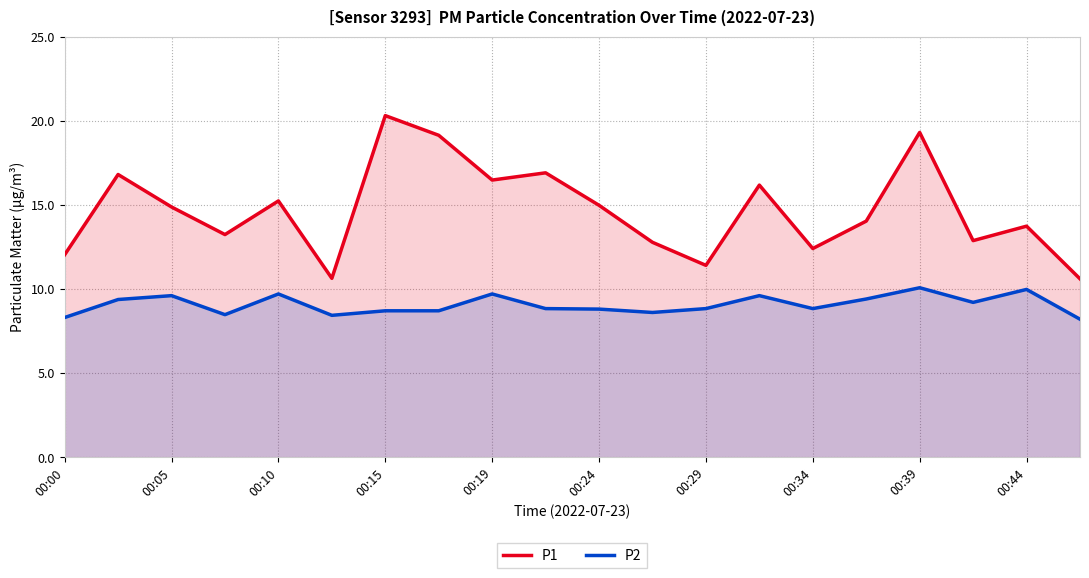

How many data points does each series have?

20